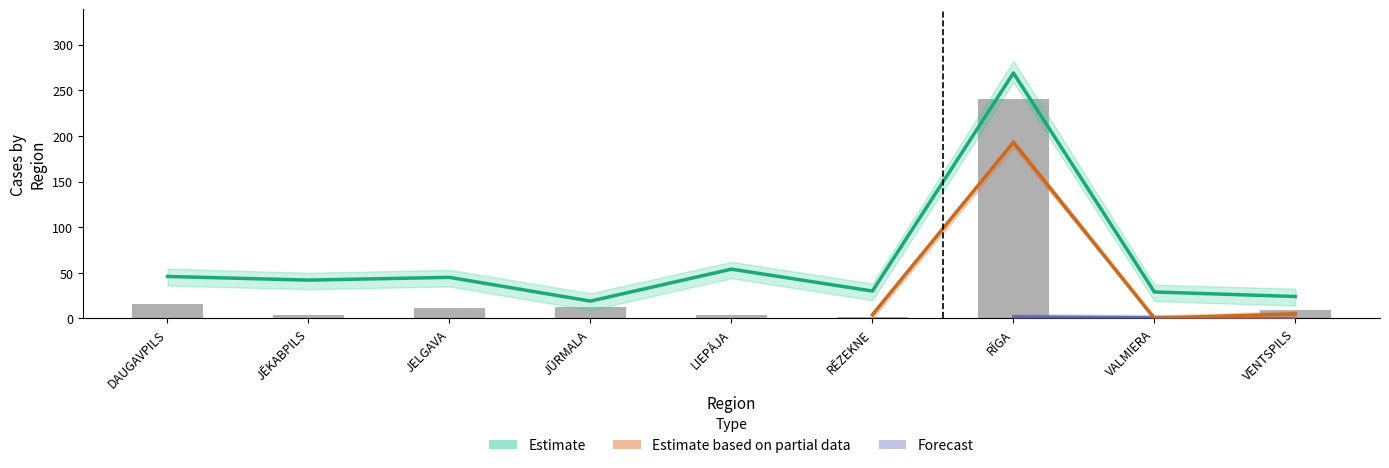

At which label is the value closest to 121?

DAUGAVPILS